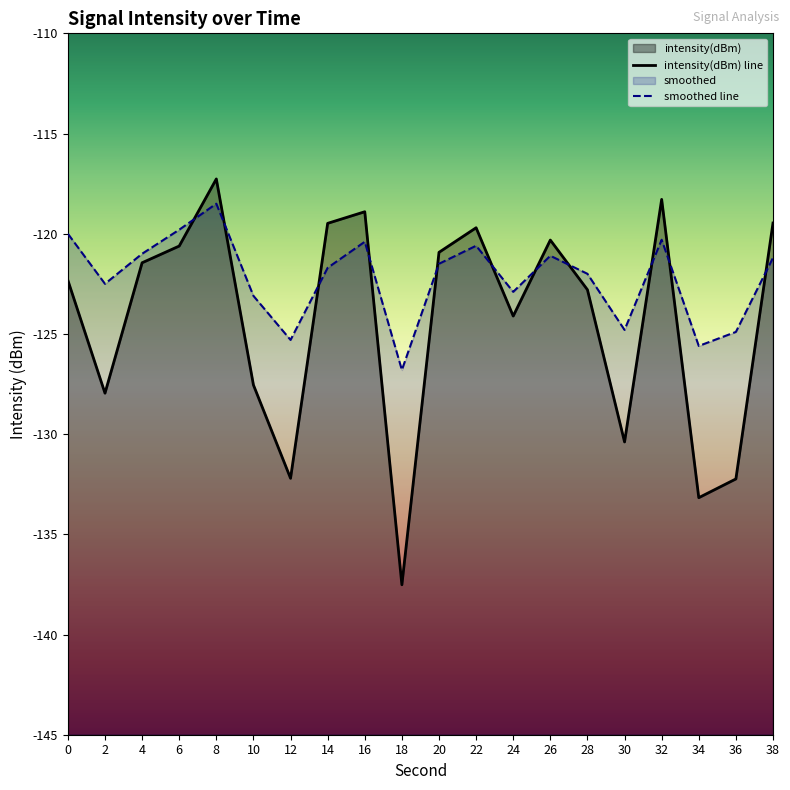

The value of smoothed at 2 is -122.5. True or false?

True